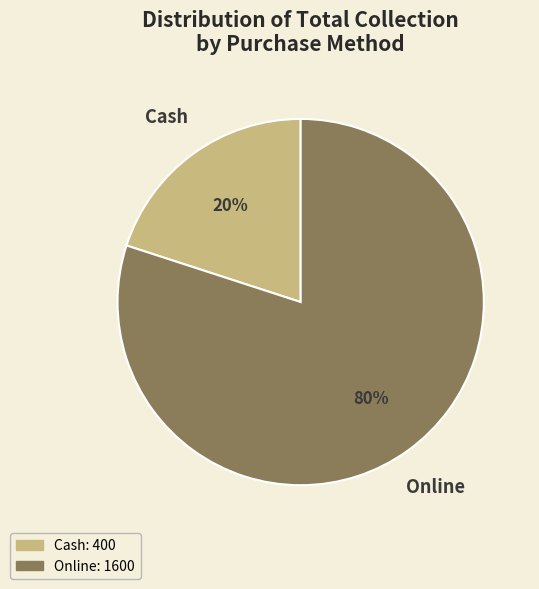

Count the number of slices in the pie.

2